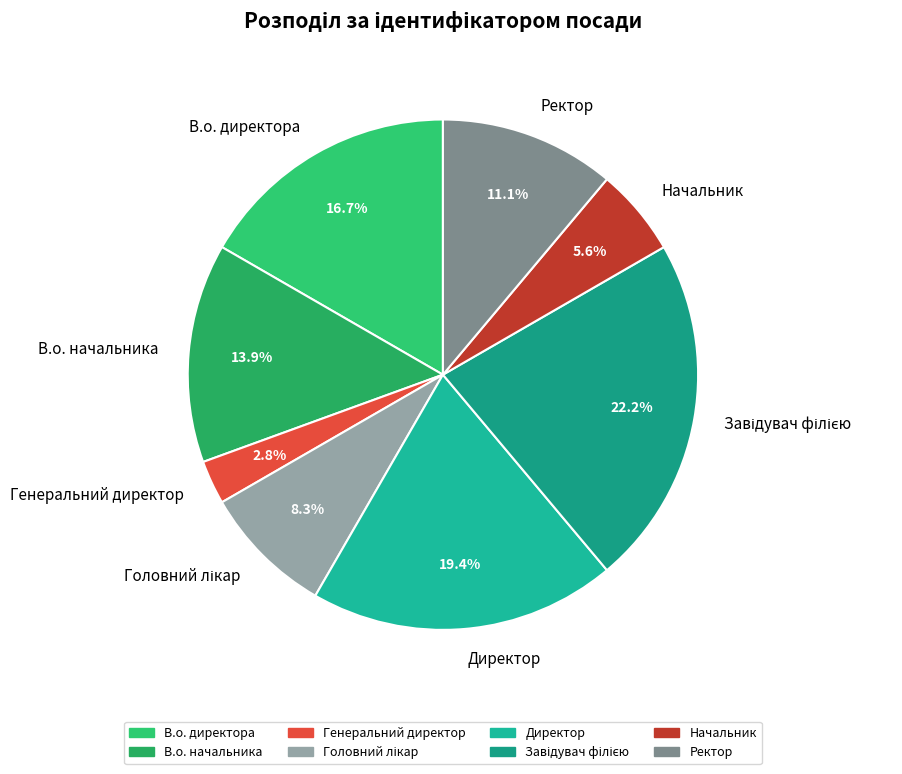

The Ректор slice represents 11% of the pie. True or false?

True